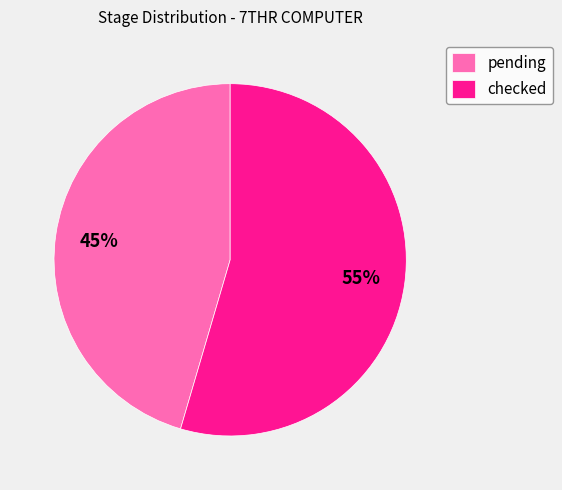

To the nearest percent, what is the combined percentage of checked and pending?

100%